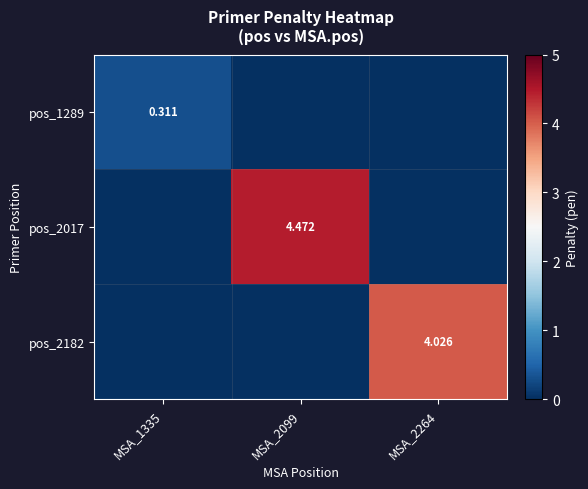

Is the value of pos_1289 at MSA_1335 greater than the value of pos_2182 at MSA_2264?

No